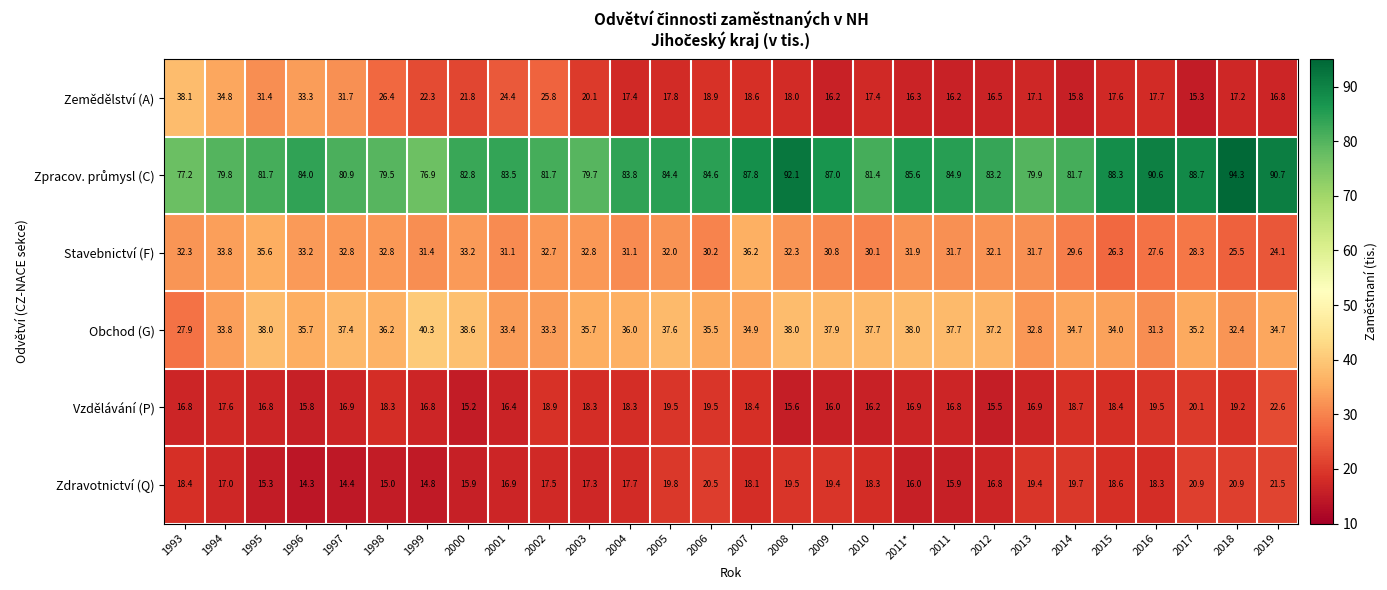

What is the difference between the Vzdělávání (P) values at 2002 and 2007?

0.5